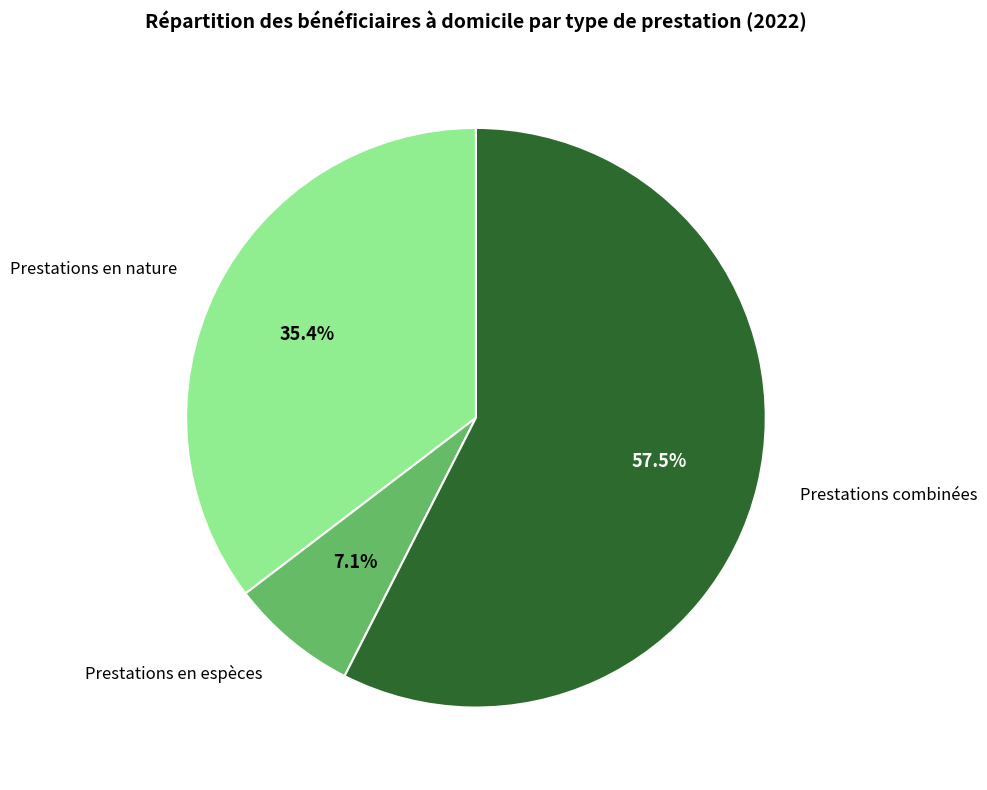

Rank the categories by value from highest to lowest.

Prestations combinées, Prestations en nature, Prestations en espèces